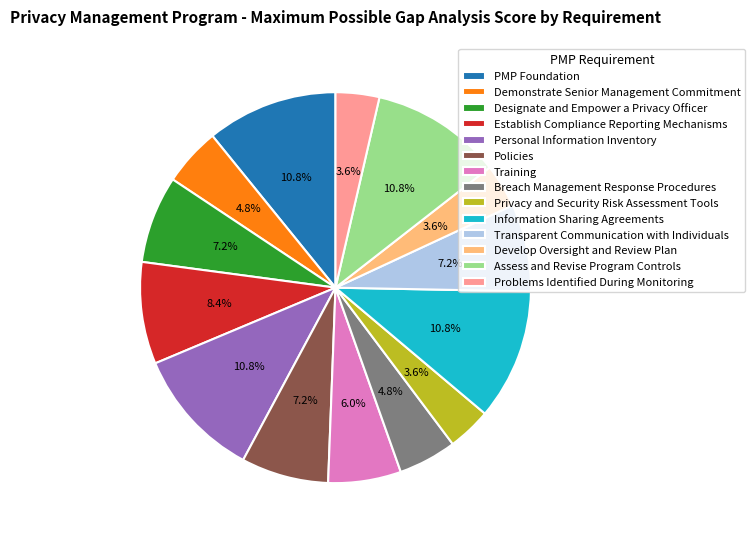

To the nearest percent, what is the average slice percentage?

7%